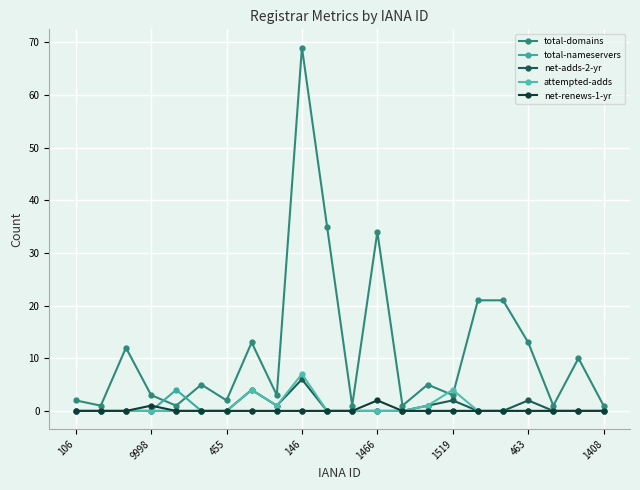

True or false: total-domains has more than 0 interior local peaks.

True